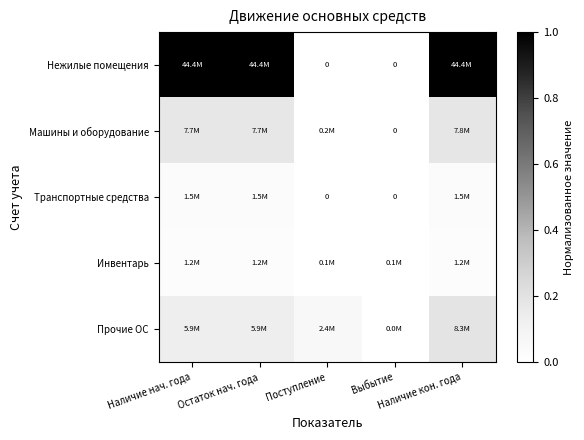

At which category is the sum across all series the highest?

Наличие кон. года